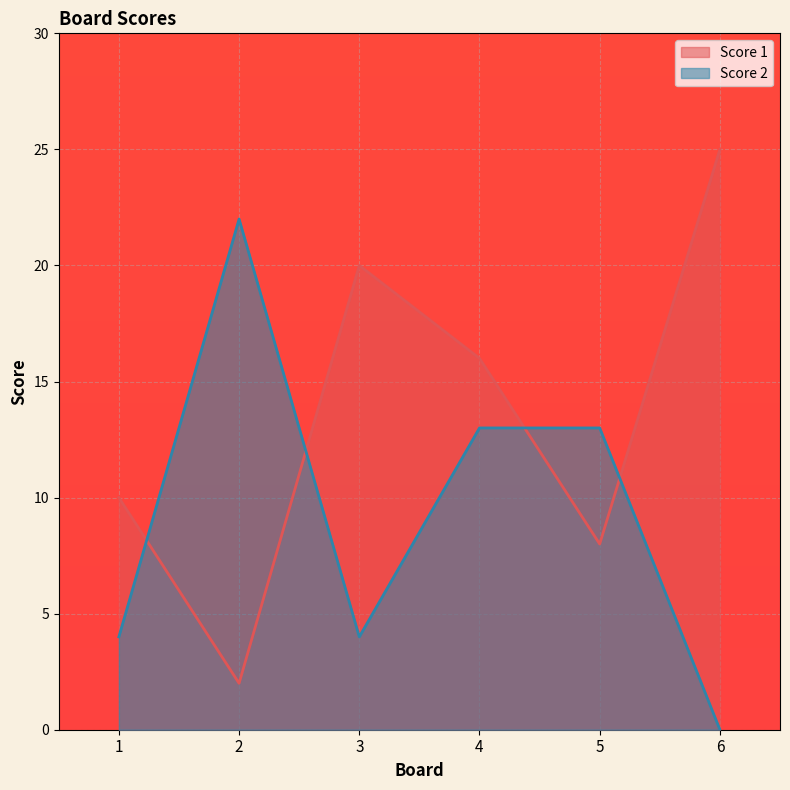

Count the number of categories in the chart.

6